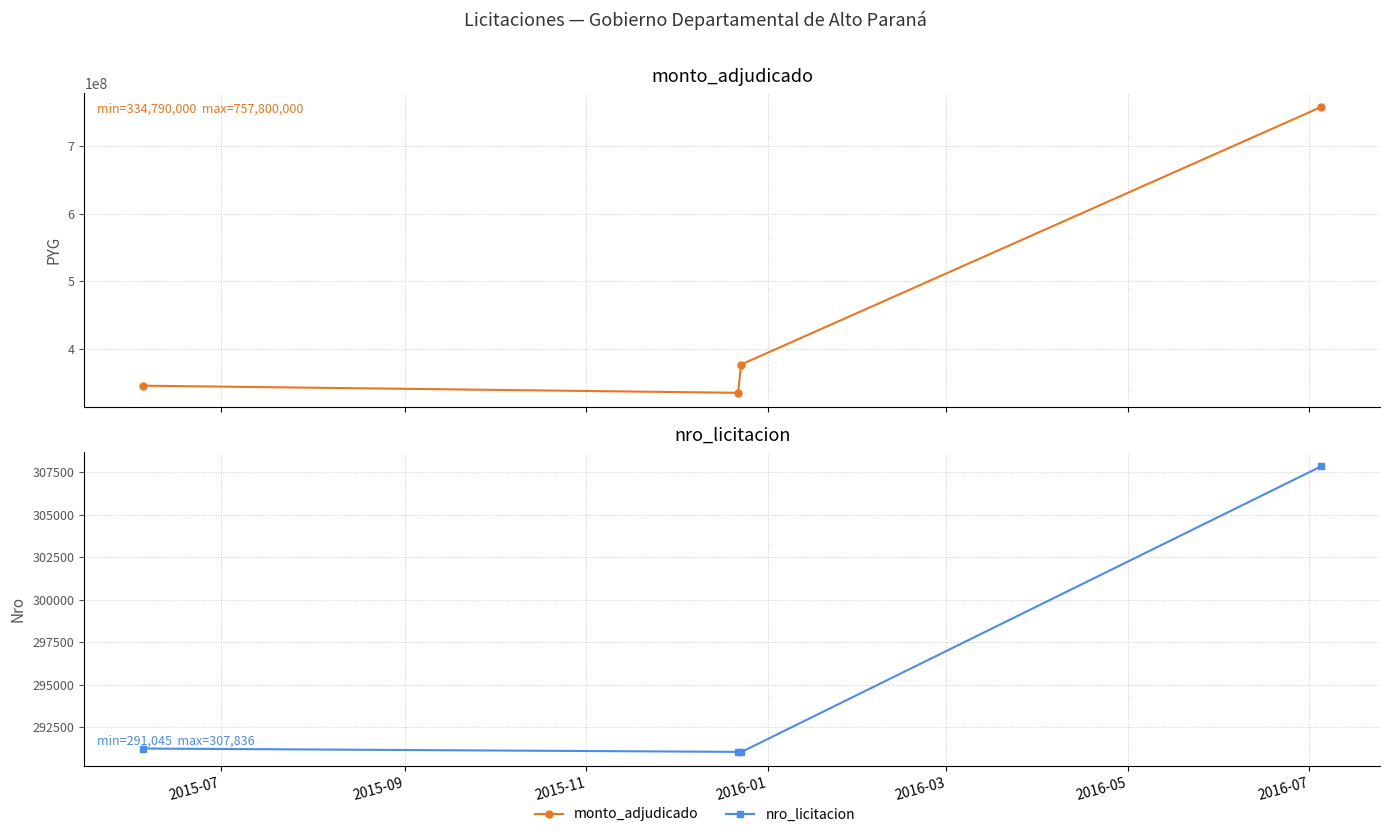

Is this an area chart (filled region under the line)?

No